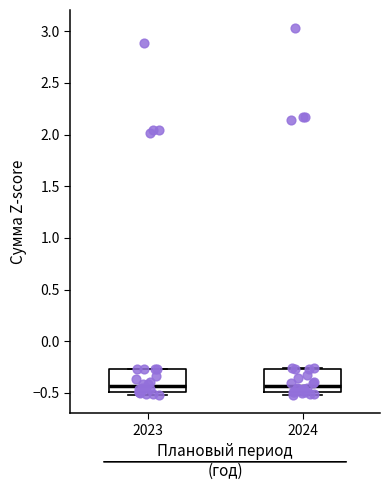

Where is the lower edge of the box at x = 2024 on the y-axis? The values are not printed on the chart, so give them approximately, as read against the axis.

-0.50